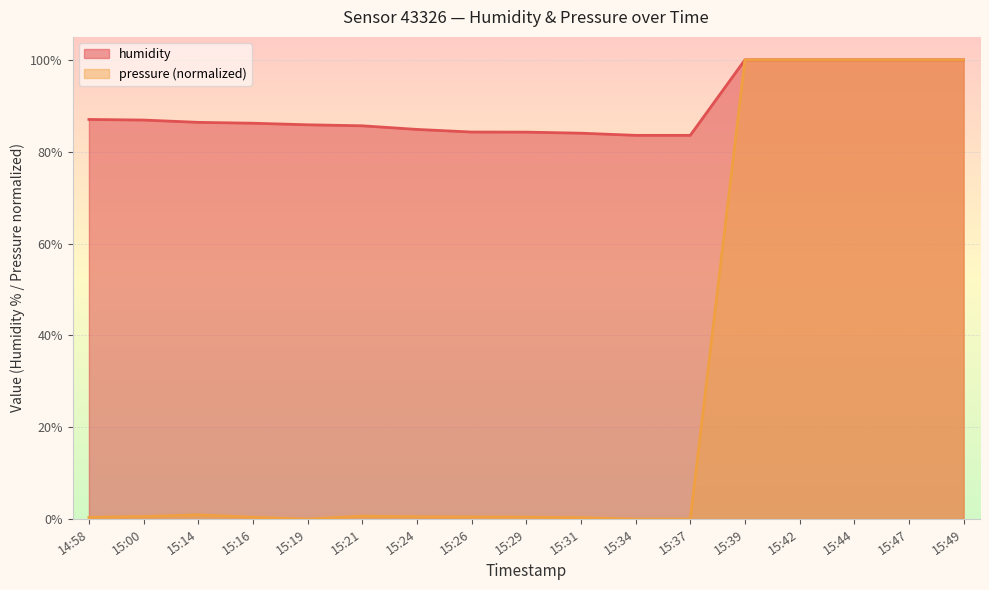

How many values in the humidity series exceed 86?

9